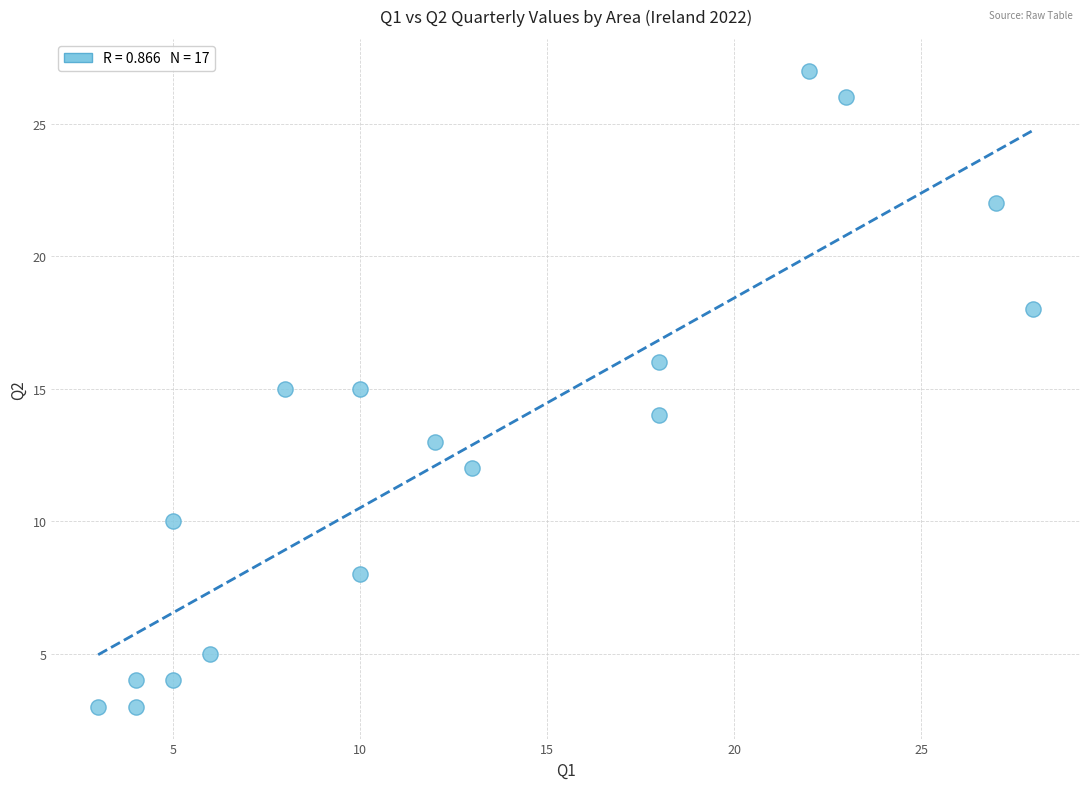

What is the range of X values (max minus min)?

25